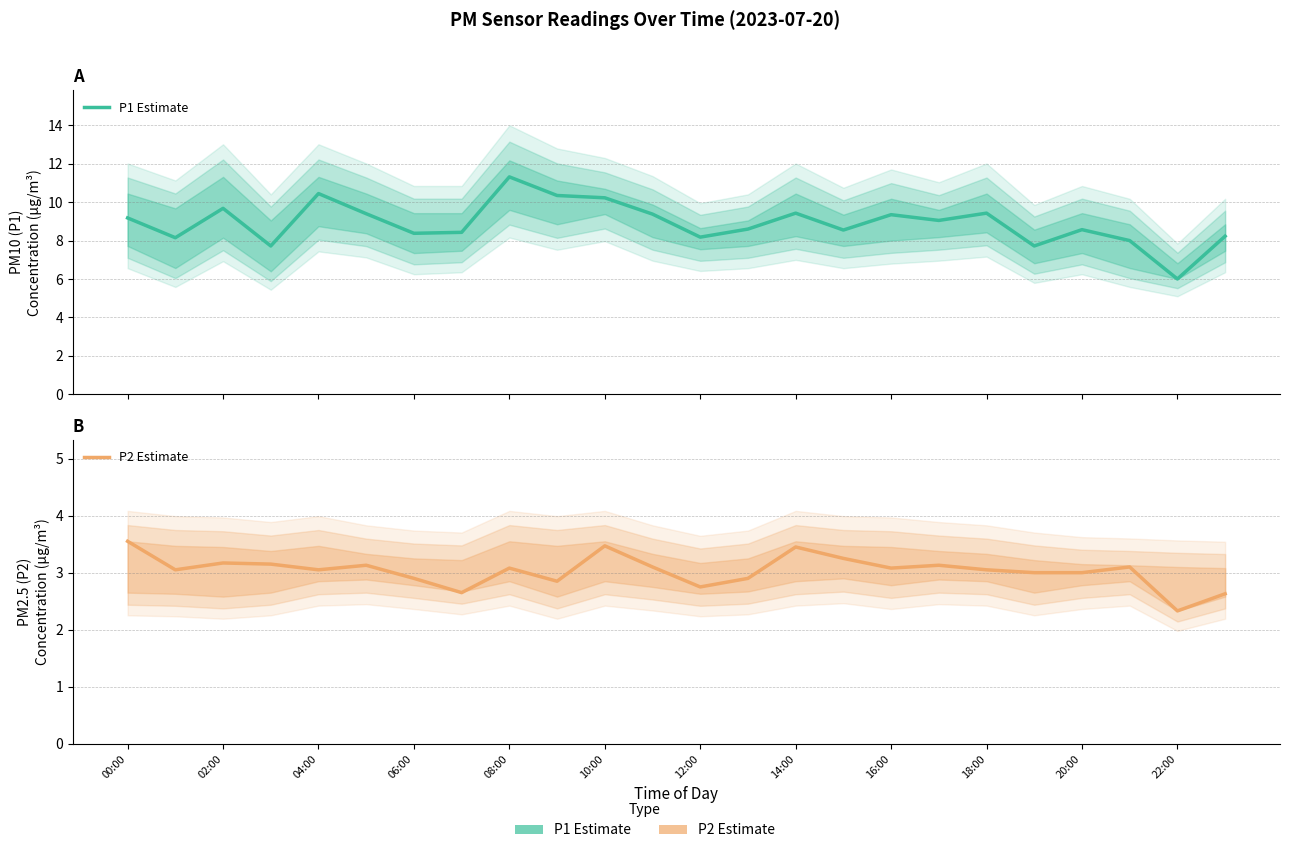

Which series has the widest spread of values?

P1 Estimate